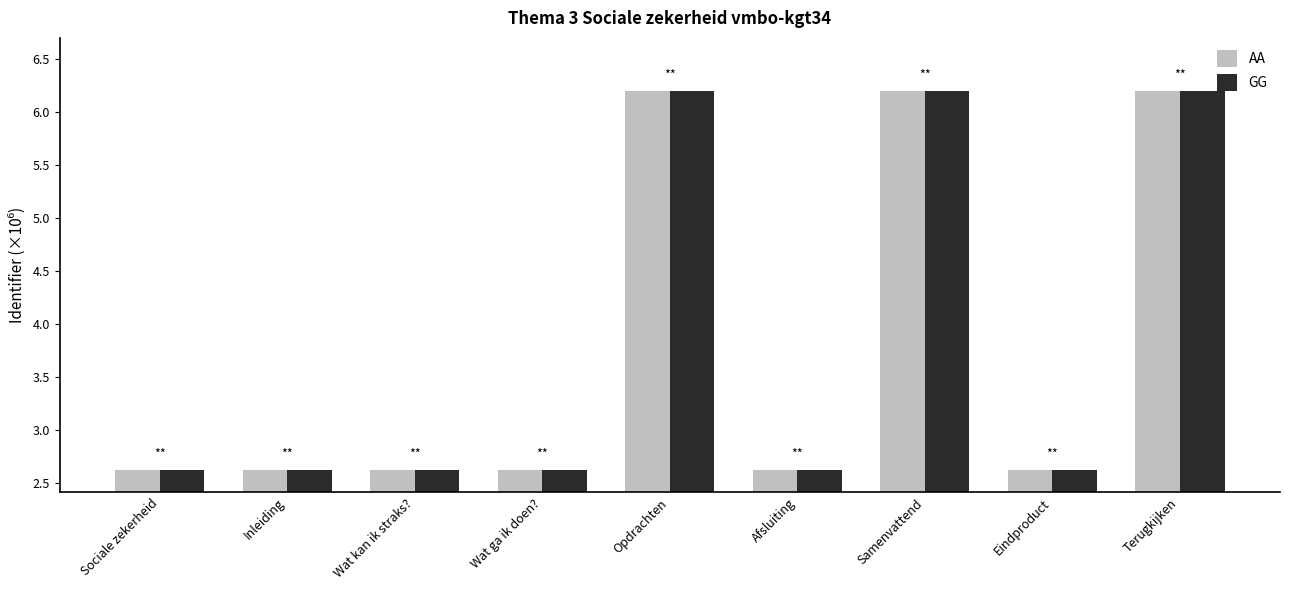

What is the approximate value of GG at Terugkijken?

6.2